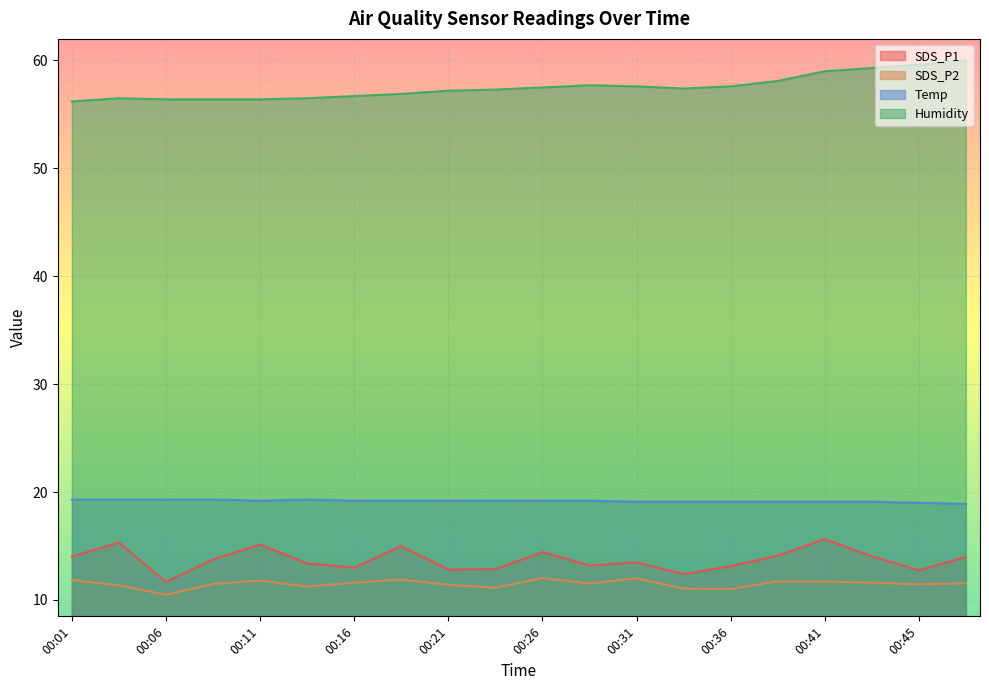

At which label does Temp first exceed 19?

00:01